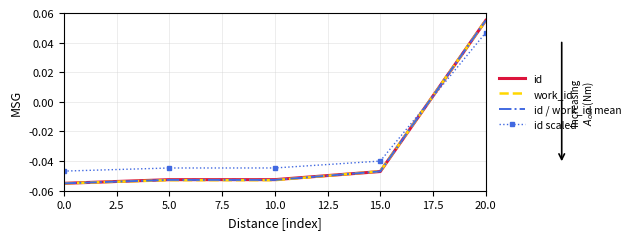

What position from the left is 5.0?

2